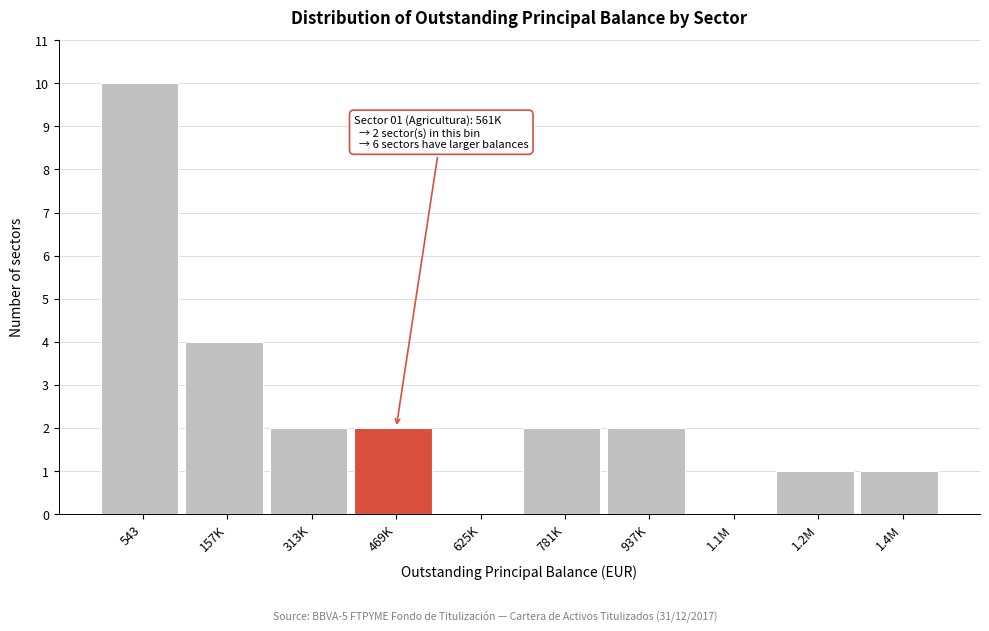

Reading left to right, what are all the values shown in this chart?

543=10	157K=4	313K=2	469K=2	625K=0	781K=2	937K=2	1.1M=0	1.2M=1	1.4M=1